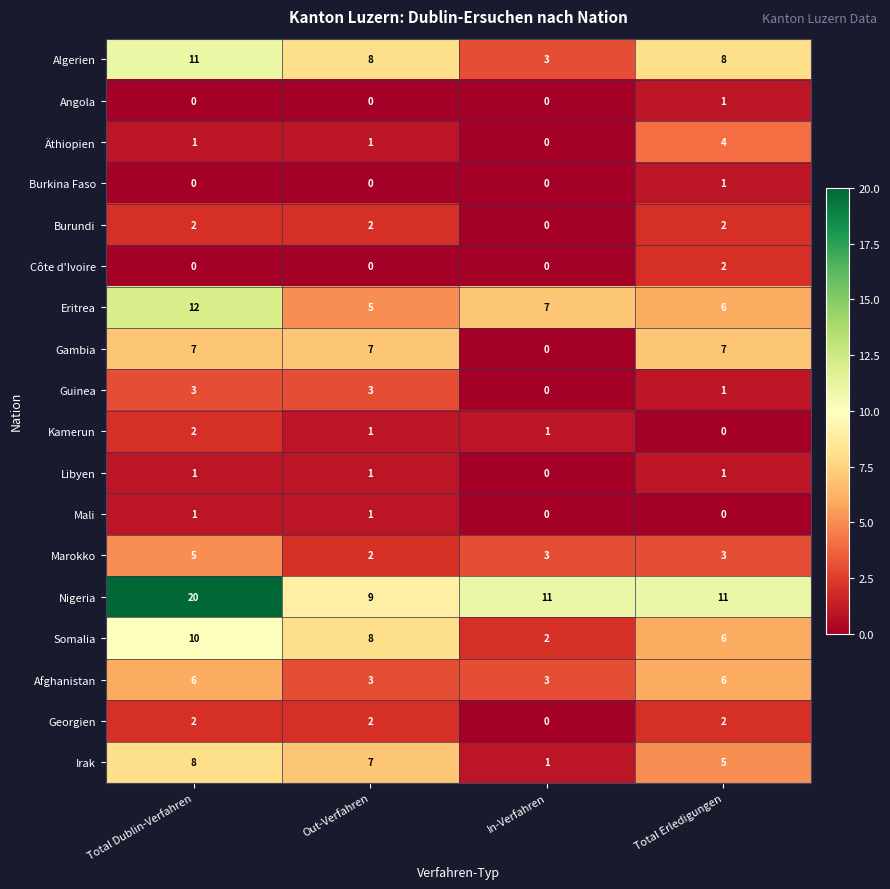

True or false: Angola has a value of 1 at Total Erledigungen.

True